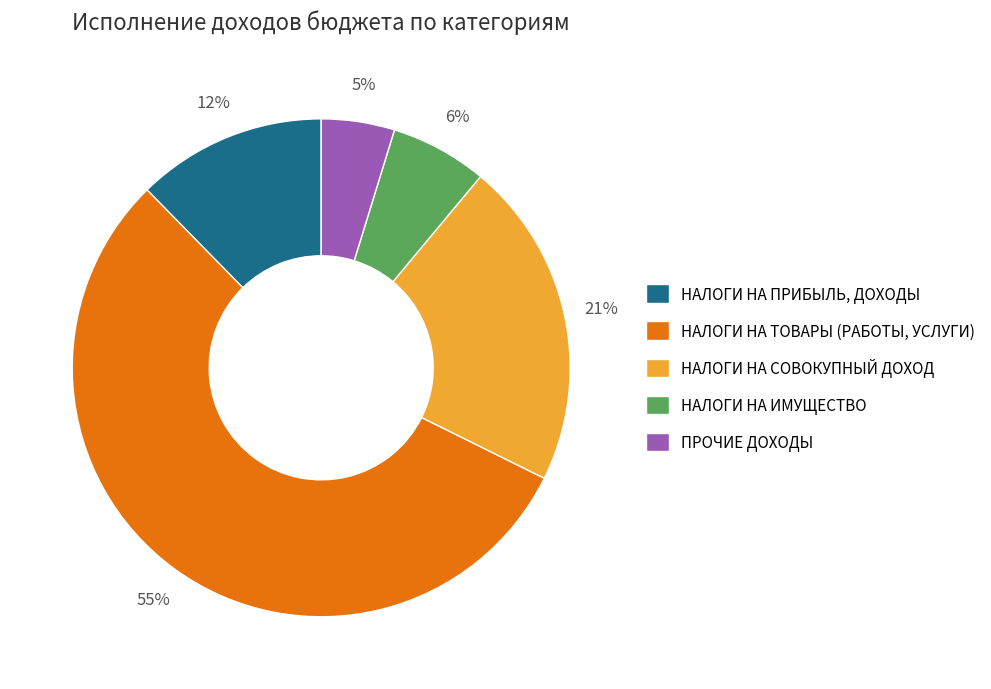

Is there any slice that represents more than half of the pie?

Yes